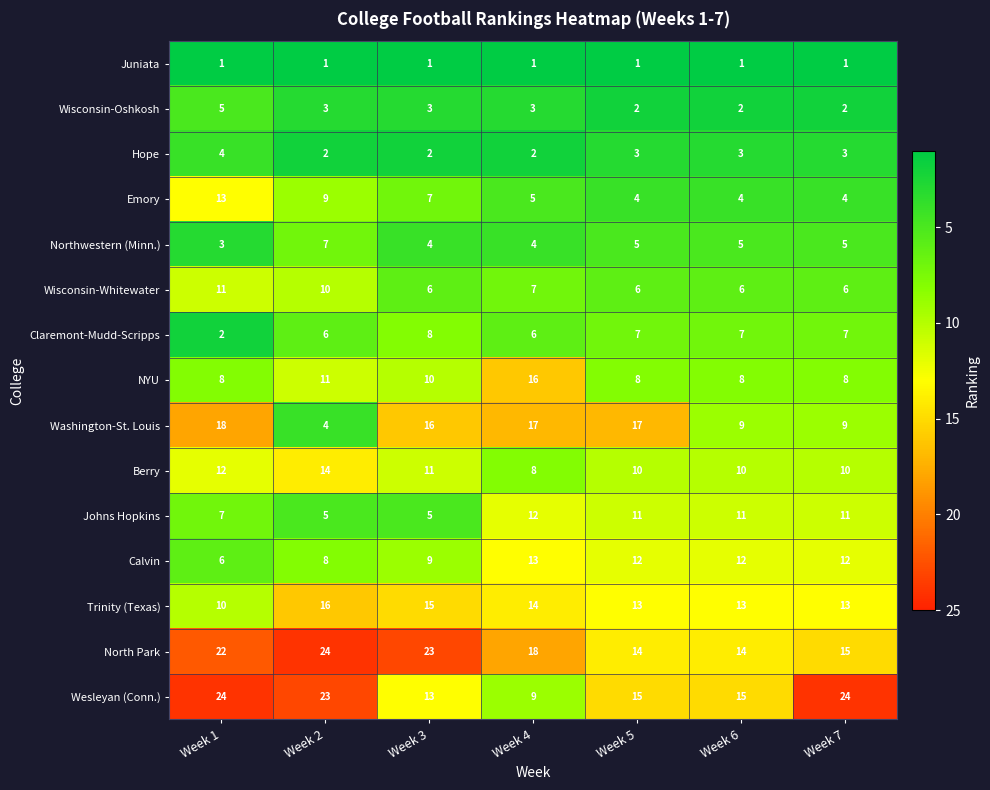

At which category is the sum across all series the highest?

Week 1